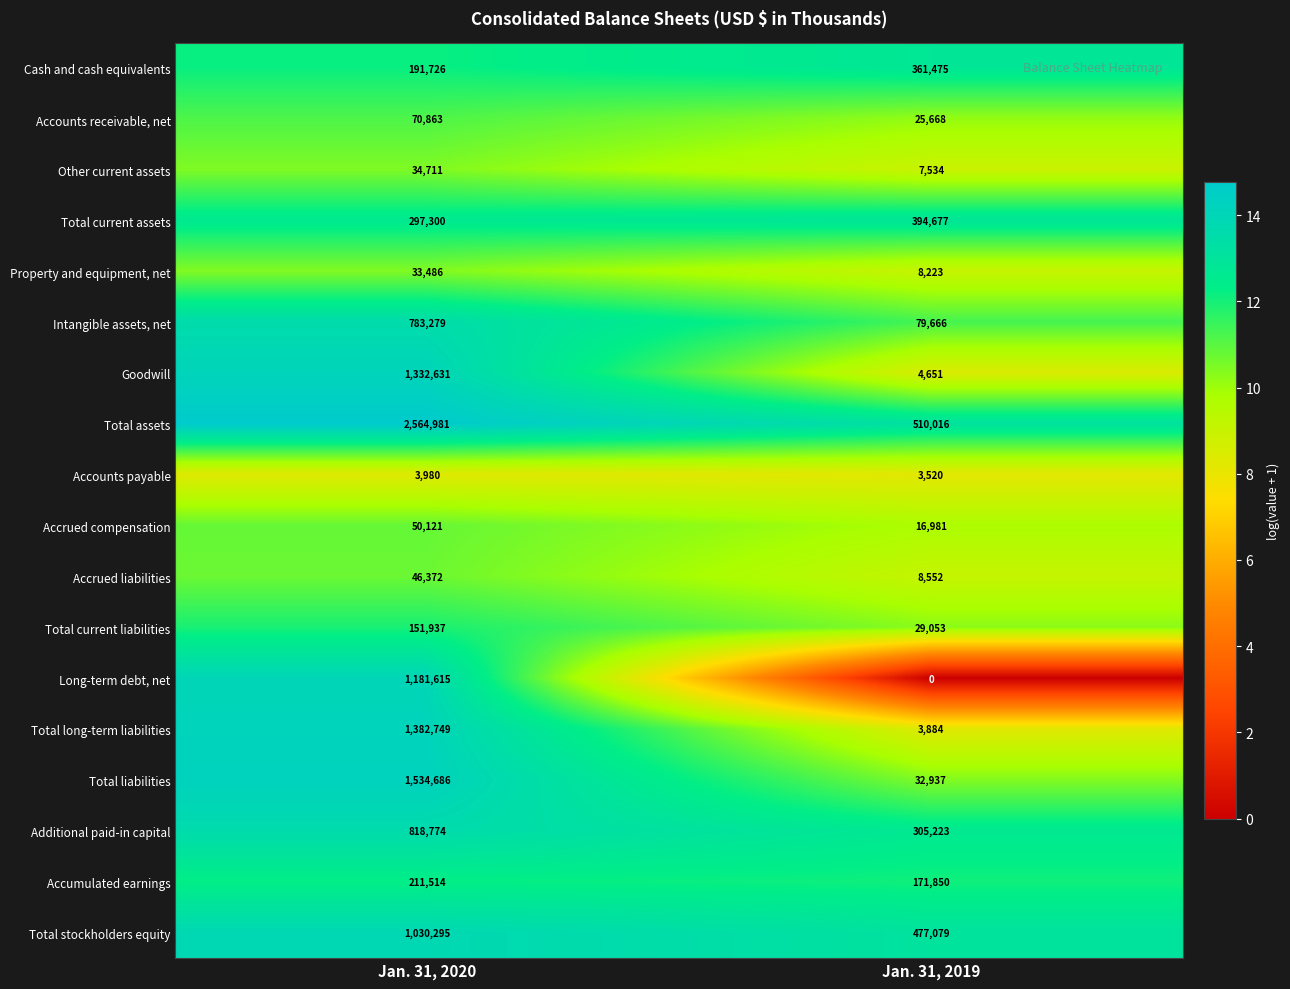

What is the difference between the maximum and minimum values in the Total liabilities series?

1501749